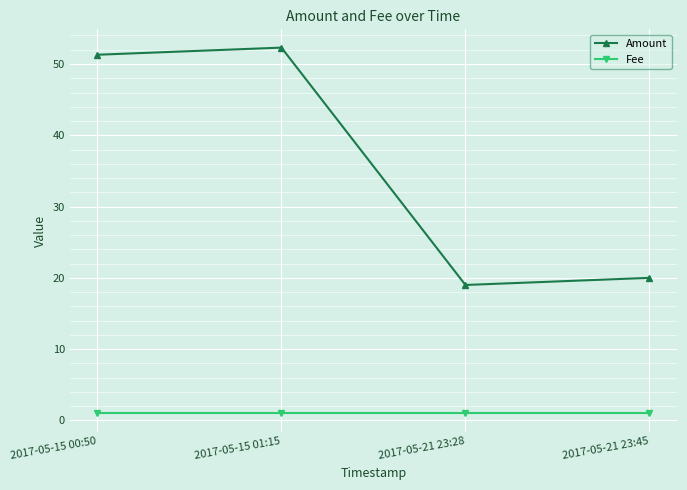

What is the maximum value for Amount?

52.3